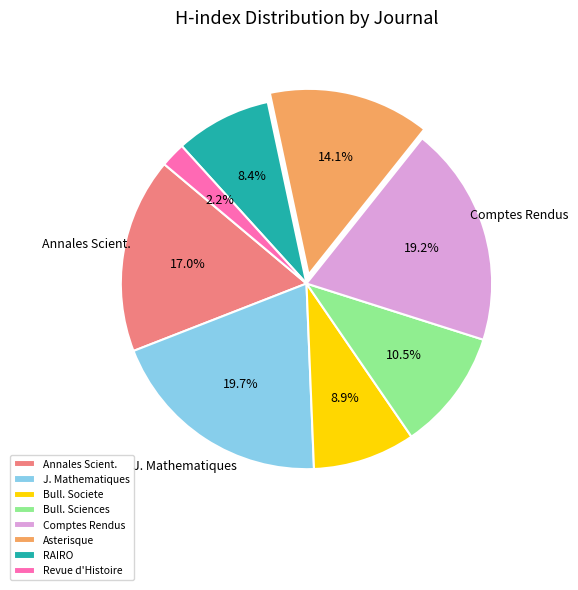

Which category has the biggest portion of the pie?

J. Mathematiques